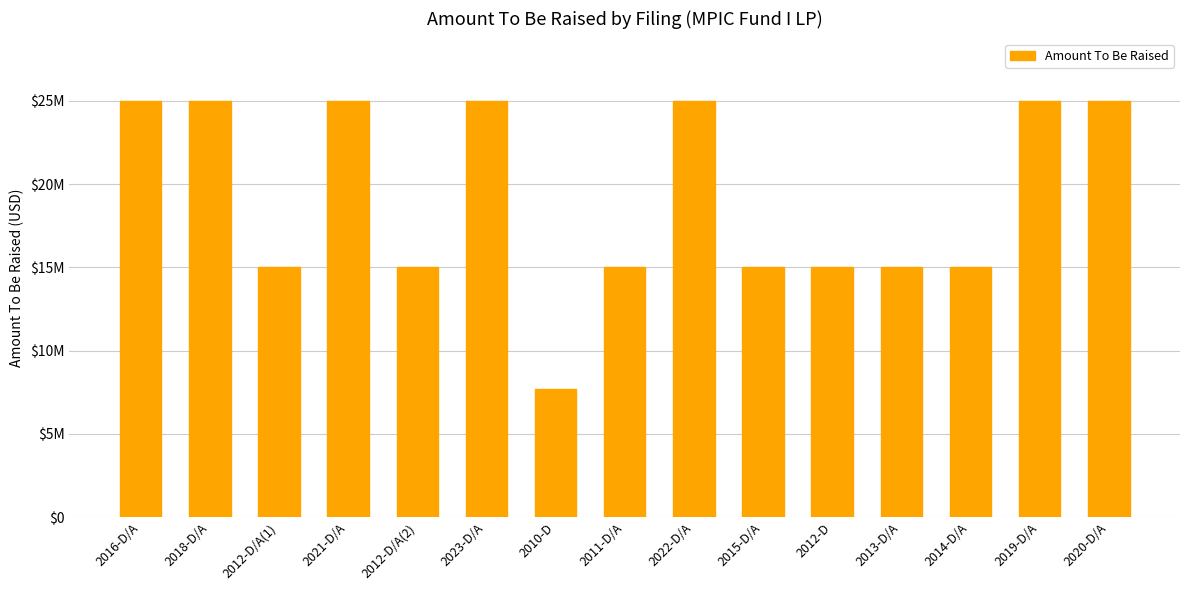

Rank the categories by value from lowest to highest.

2010-D, 2012-D/A(1), 2012-D/A(2), 2011-D/A, 2015-D/A, 2012-D, 2013-D/A, 2014-D/A, 2016-D/A, 2018-D/A, 2021-D/A, 2023-D/A, 2022-D/A, 2019-D/A, 2020-D/A